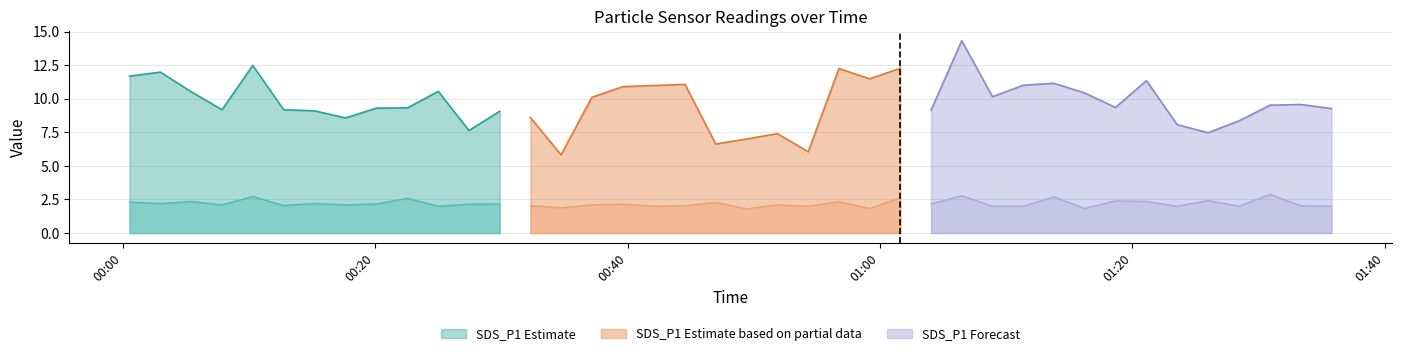

What is the label of the 3rd point from the left?

2022/07/10 00:05:25